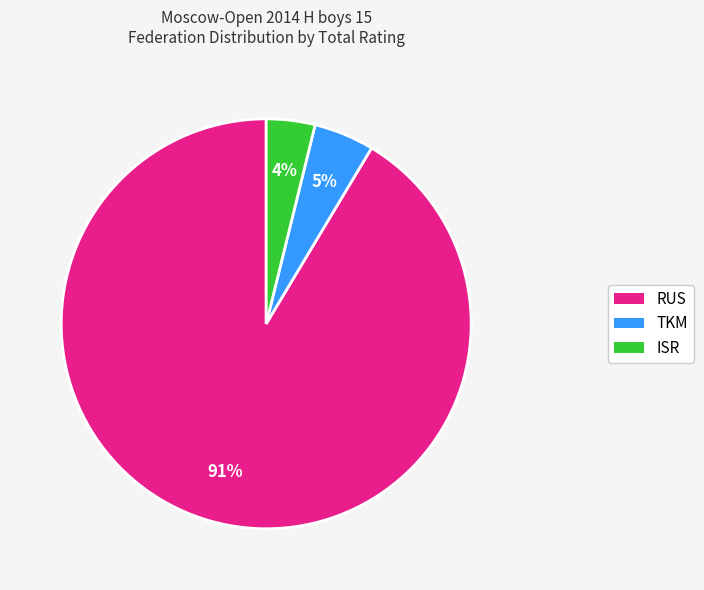

To the nearest percent, what is the average slice percentage?

33%